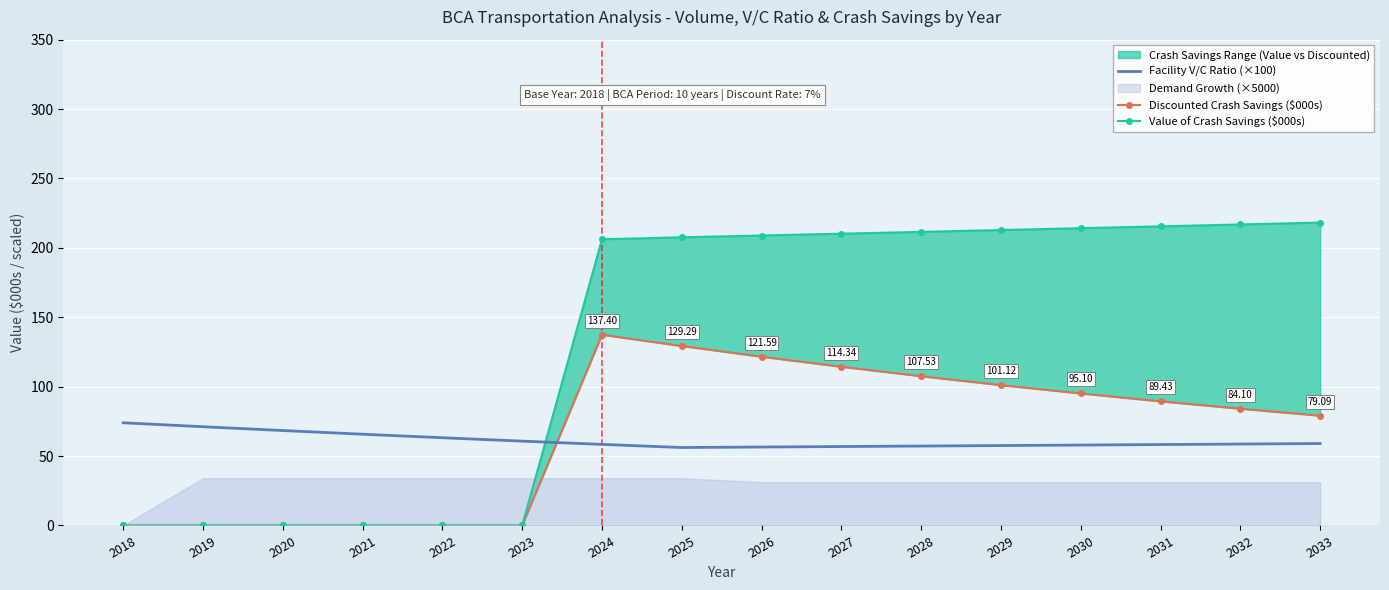

Reading left to right, what are all the values shown in this chart?

Facility V/C Ratio (×100): 2018=74.0	2019=71.1	2020=68.4	2021=65.7	2022=63.2	2023=60.8	2024=58.4	2025=56.2	2026=56.5	2027=56.9	2028=57.2	2029=57.6	2030=57.9	2031=58.3	2032=58.7	2033=59.0
Discounted Crash Savings ($000s): 2018=0.0	2019=0.0	2020=0.0	2021=0.0	2022=0.0	2023=0.0	2024=137.4	2025=129.3	2026=121.6	2027=114.3	2028=107.5	2029=101.1	2030=95.1	2031=89.4	2032=84.1	2033=79.1
Value of Crash Savings ($000s): 2018=0.0	2019=0.0	2020=0.0	2021=0.0	2022=0.0	2023=0.0	2024=206.2	2025=207.6	2026=208.9	2027=210.2	2028=211.5	2029=212.8	2030=214.2	2031=215.5	2032=216.9	2033=218.2